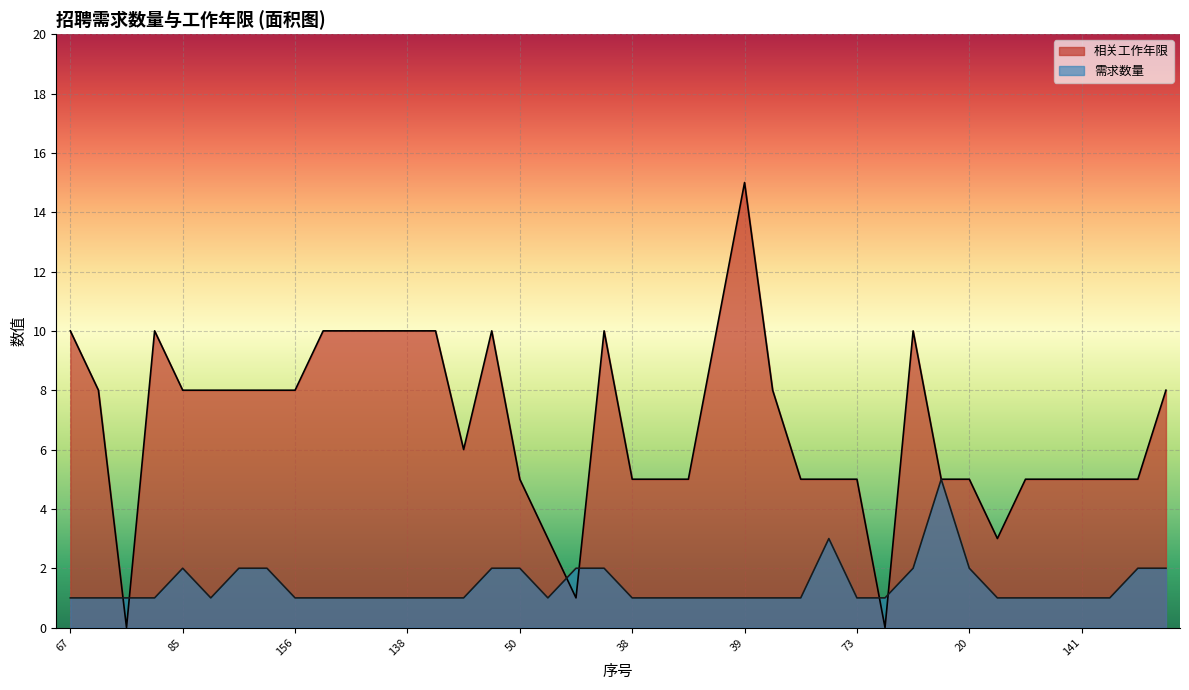

What are all the series names shown in the legend?

相关工作年限, 需求数量